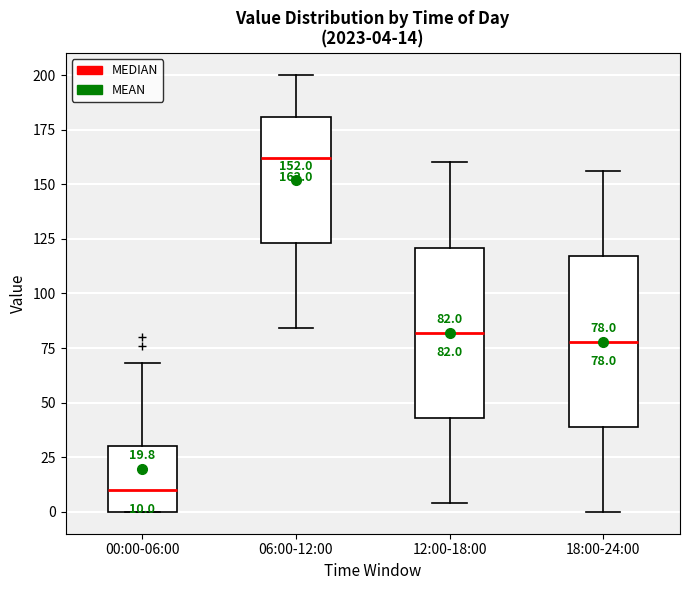

Which box's median line is the lowest?

00:00-06:00